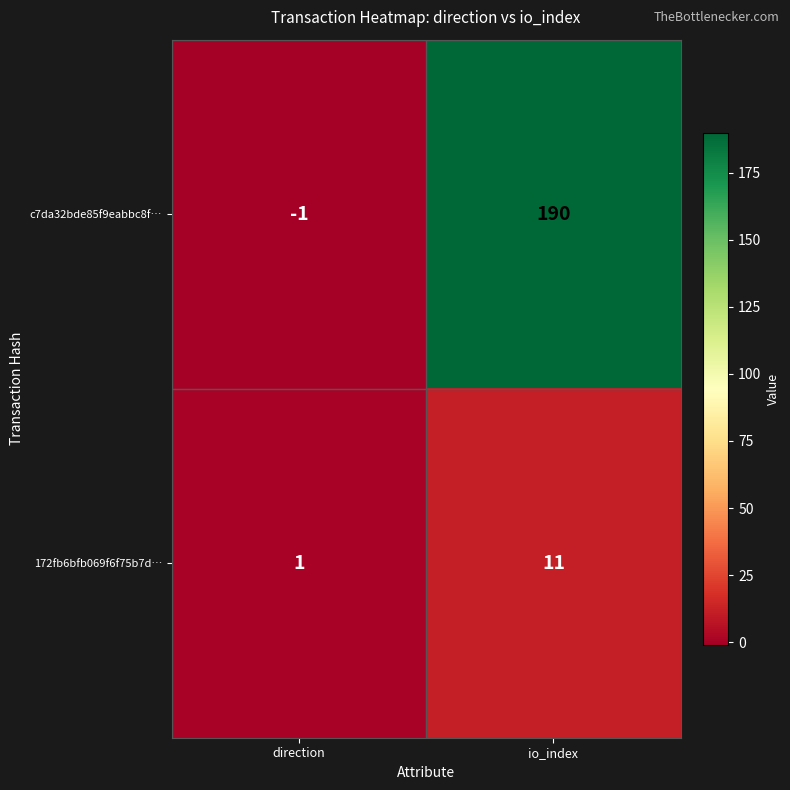

What value does the 172fb6bfb069f6f75b7d… series have at io_index?

11